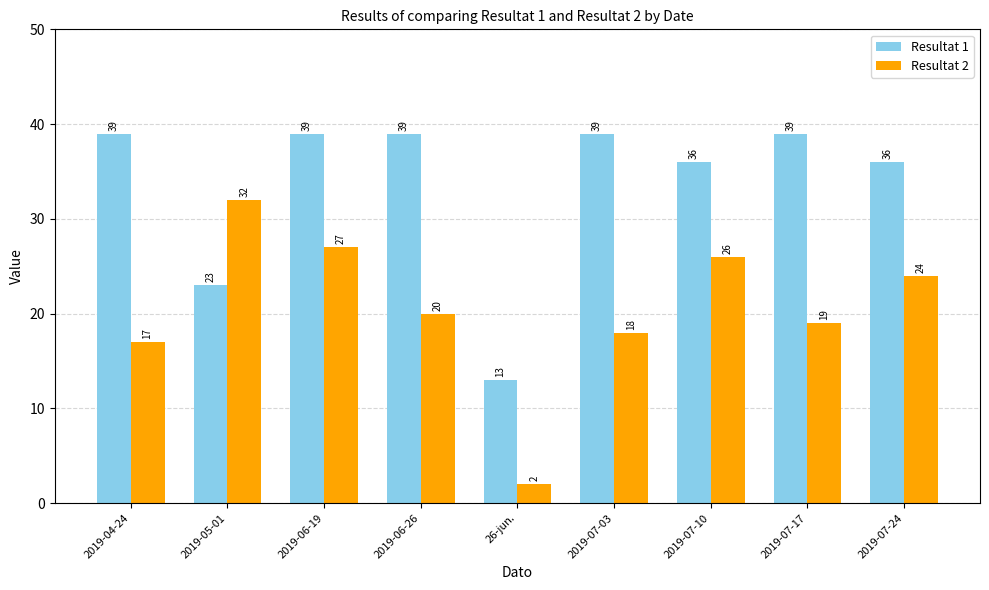

What is the total value across all series at 2019-05-01?

55